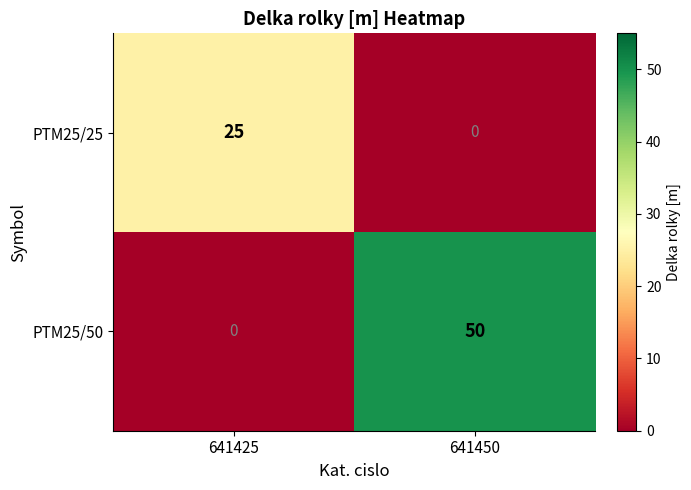

Rank the series at 641425 from highest to lowest value.

PTM25/25, PTM25/50